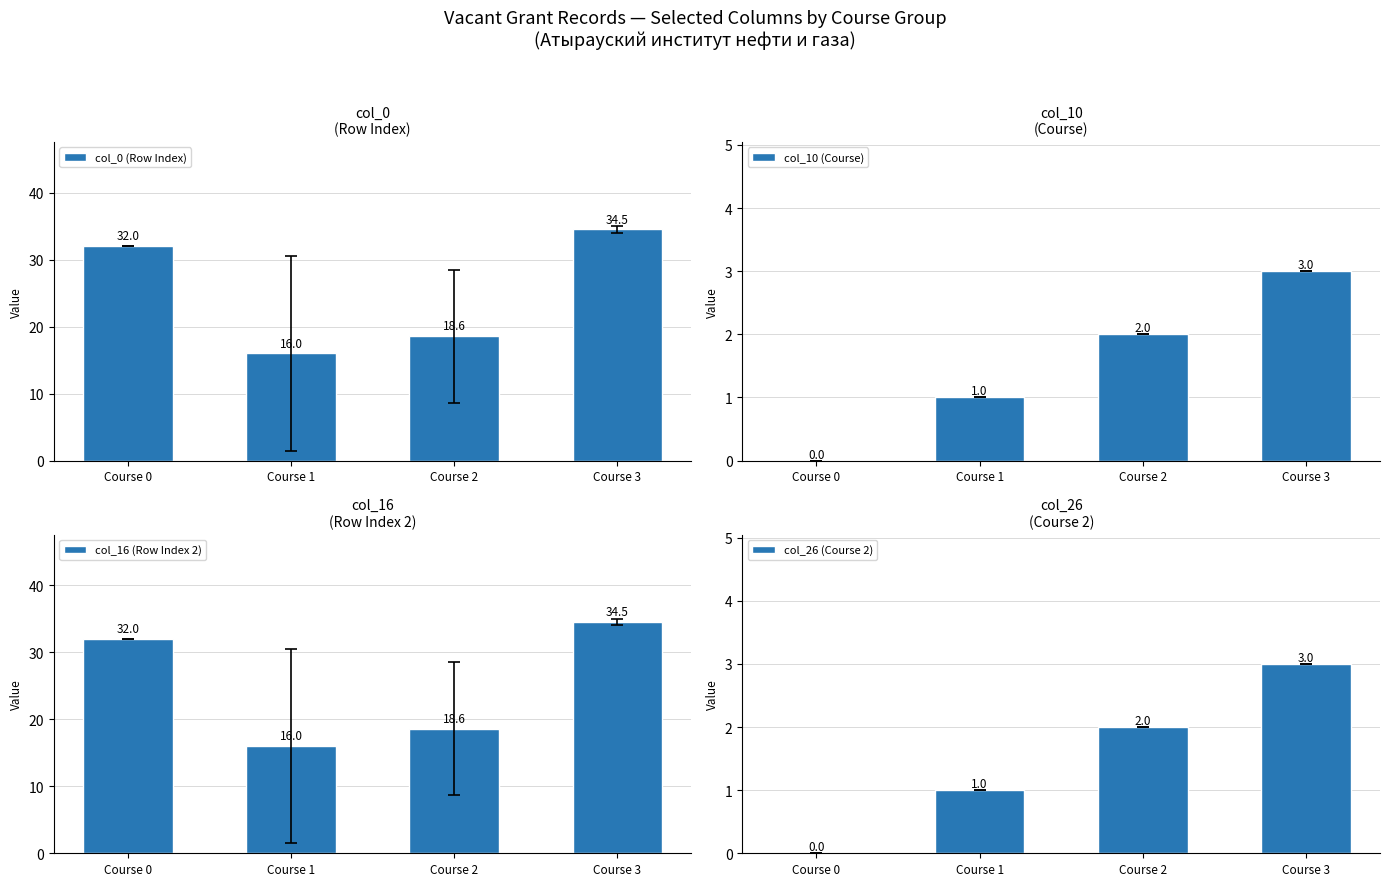

Which label corresponds to the largest value in the chart?

Course 3